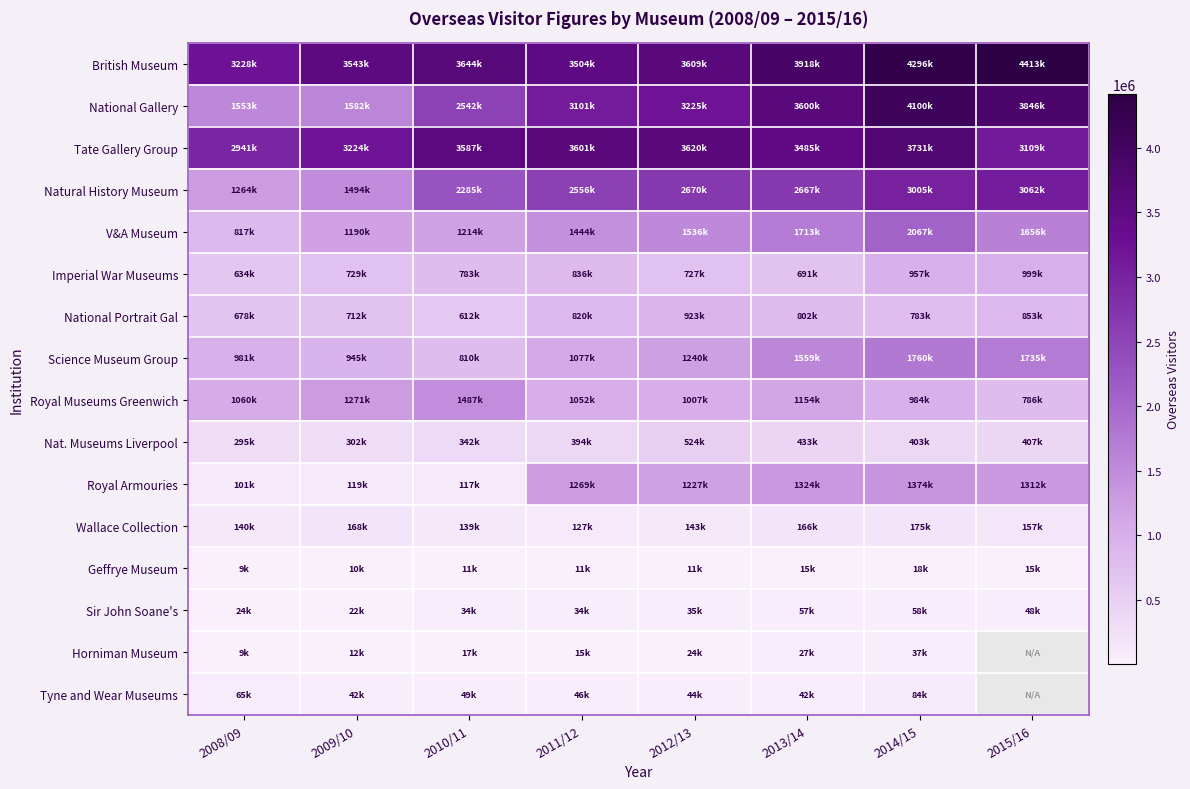

Which series has the widest spread of values?

National Gallery